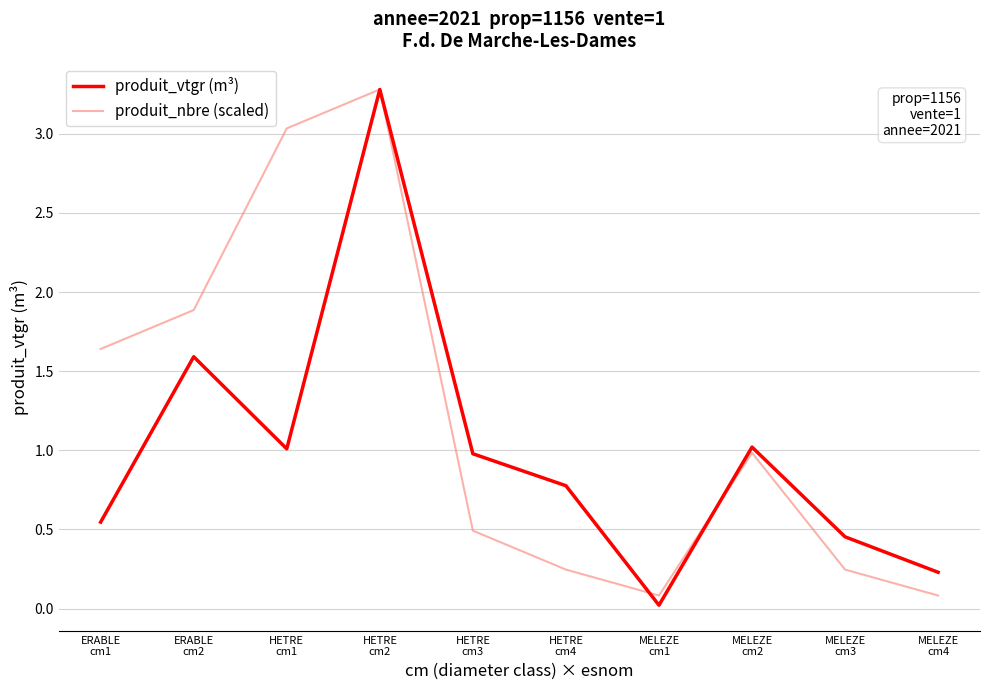

What is the highest value of the produit_nbre (scaled) series?

3.3